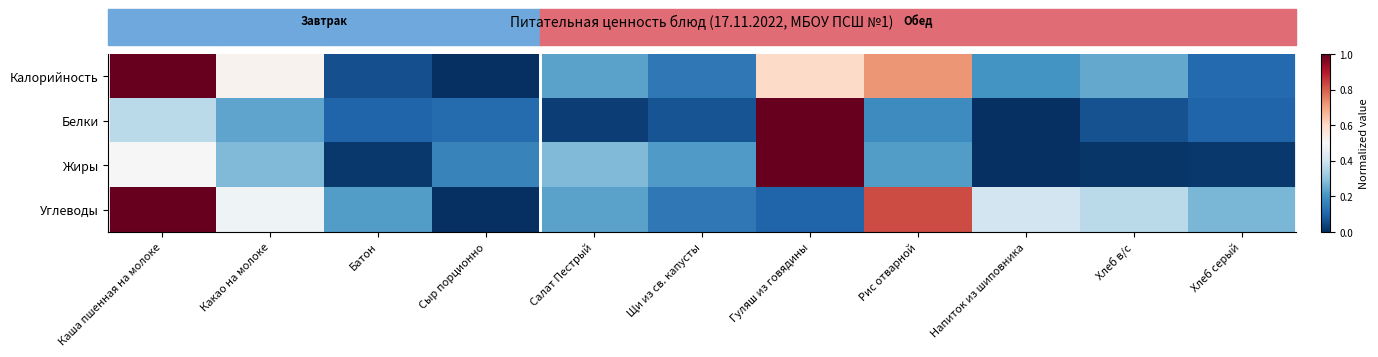

Reading left to right, transcribe all the data shown in this chart.

Калорийность: Каша пшенная на молоке=1.0	Какао на молоке=0.5	Батон=0.1	Сыр порционно=0.0	Салат Пестрый=0.2	Щи из св. капусты=0.1	Гуляш из говядины=0.6	Рис отварной=0.7	Напиток из шиповника=0.2	Хлеб в/с=0.2	Хлеб серый=0.1
Белки: Каша пшенная на молоке=0.4	Какао на молоке=0.2	Батон=0.1	Сыр порционно=0.1	Салат Пестрый=0.0	Щи из св. капусты=0.1	Гуляш из говядины=1.0	Рис отварной=0.2	Напиток из шиповника=0.0	Хлеб в/с=0.1	Хлеб серый=0.1
Жиры: Каша пшенная на молоке=0.5	Какао на молоке=0.3	Батон=0.0	Сыр порционно=0.2	Салат Пестрый=0.3	Щи из св. капусты=0.2	Гуляш из говядины=1.0	Рис отварной=0.2	Напиток из шиповника=0.0	Хлеб в/с=0.0	Хлеб серый=0.0
Углеводы: Каша пшенная на молоке=1.0	Какао на молоке=0.5	Батон=0.2	Сыр порционно=0.0	Салат Пестрый=0.2	Щи из св. капусты=0.1	Гуляш из говядины=0.1	Рис отварной=0.8	Напиток из шиповника=0.4	Хлеб в/с=0.4	Хлеб серый=0.3